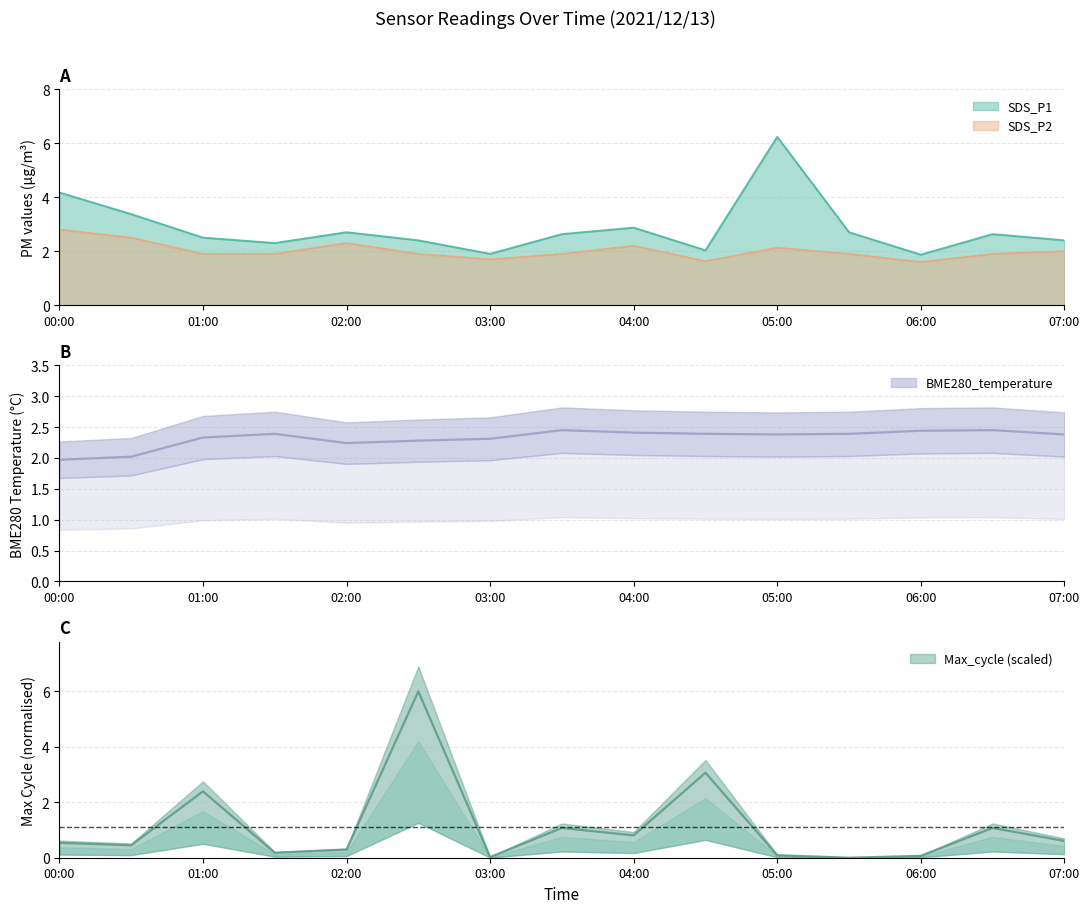

What is the sum of the SDS_P2 values at 2021/12/13 06:30 and 2021/12/13 04:30?

3.5